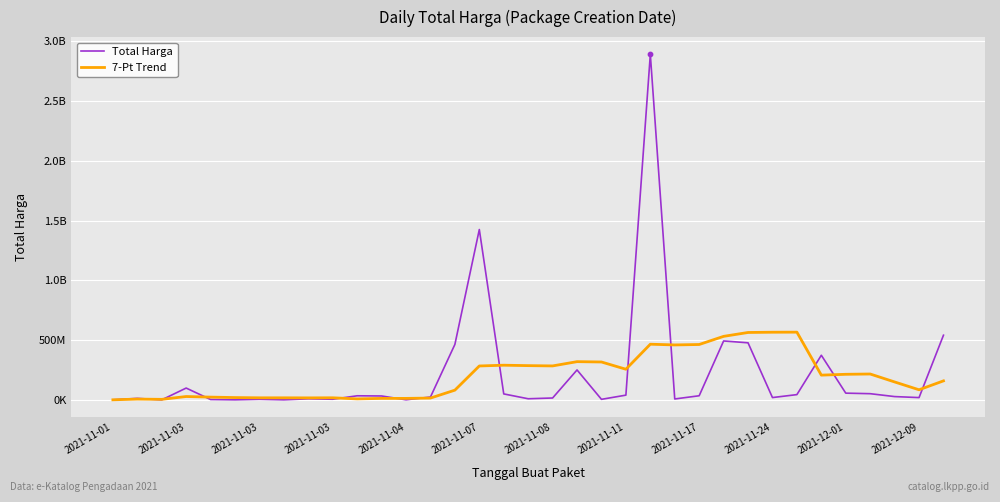

Which series has the largest total across all categories?

Total Harga